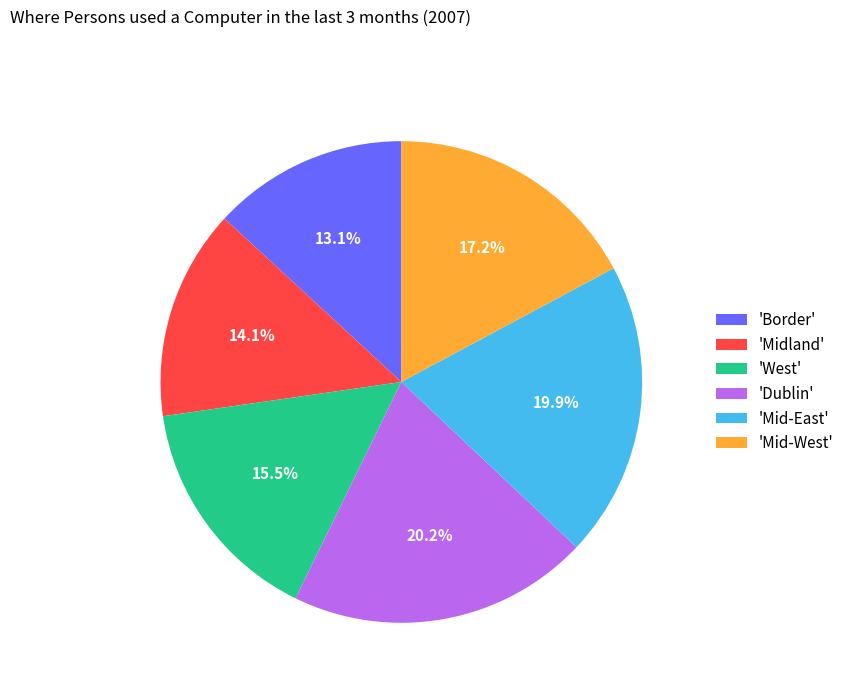

What portion of the pie excludes 'Dublin'?

79.8%